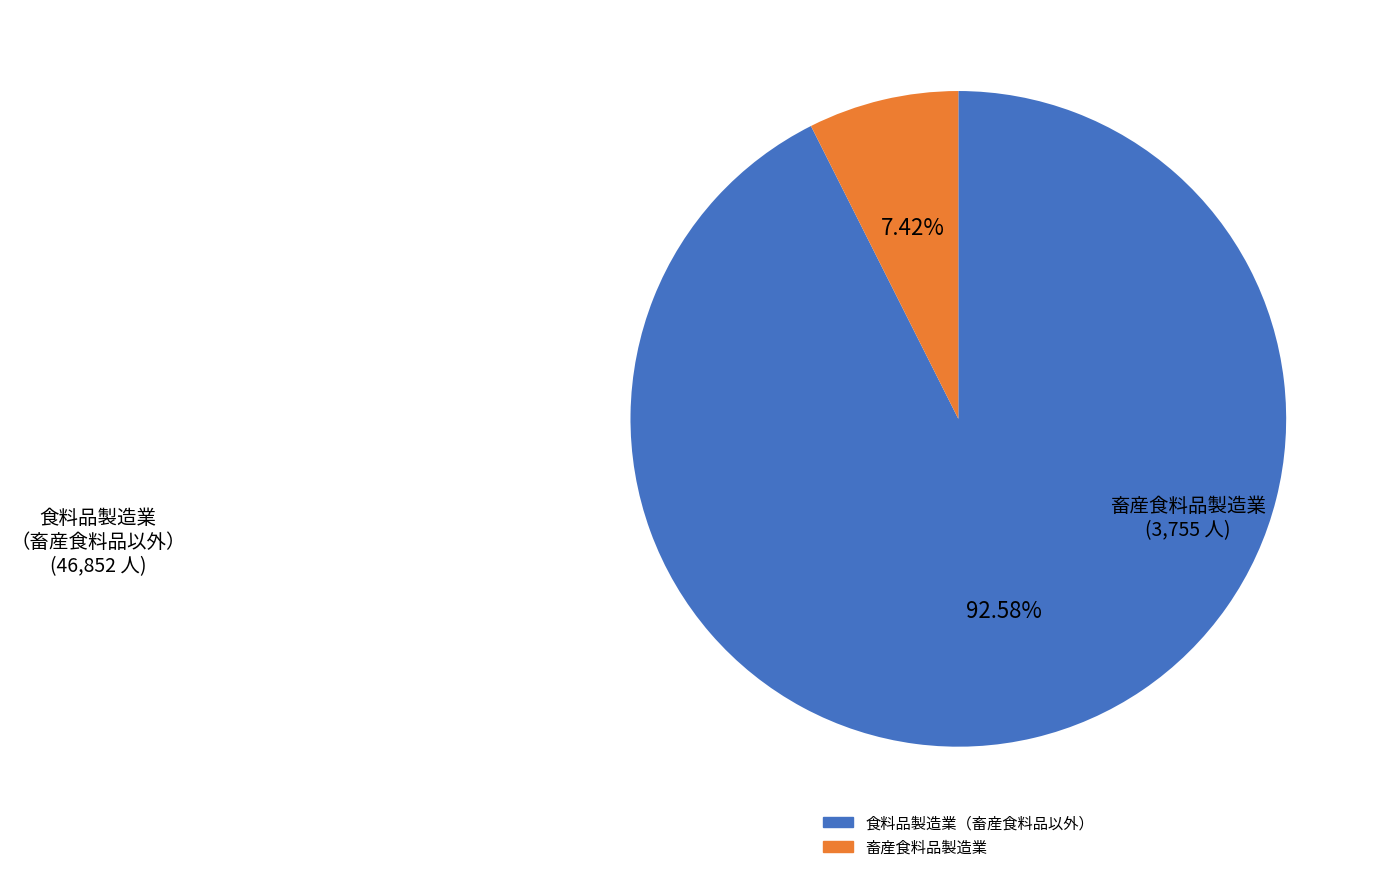

Is there any slice that represents more than half of the pie?

Yes